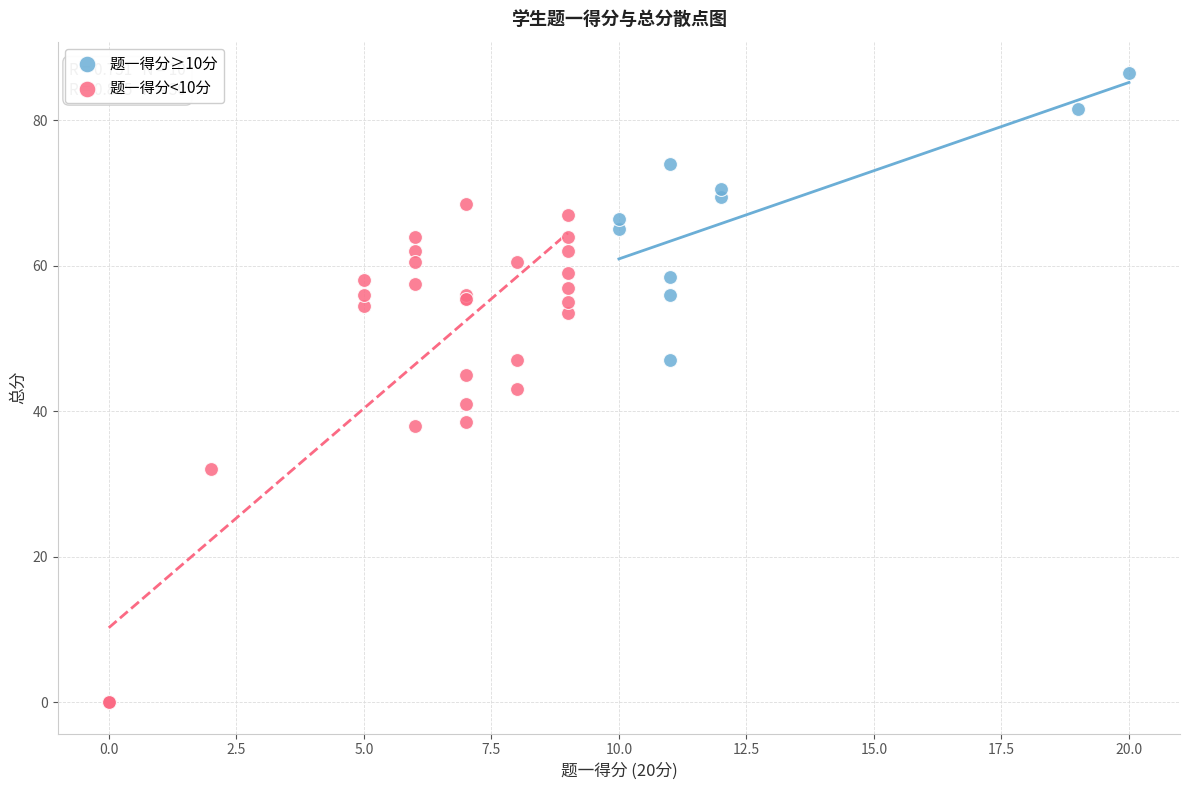

Which series contains the highest Y value?

题一得分≥10分